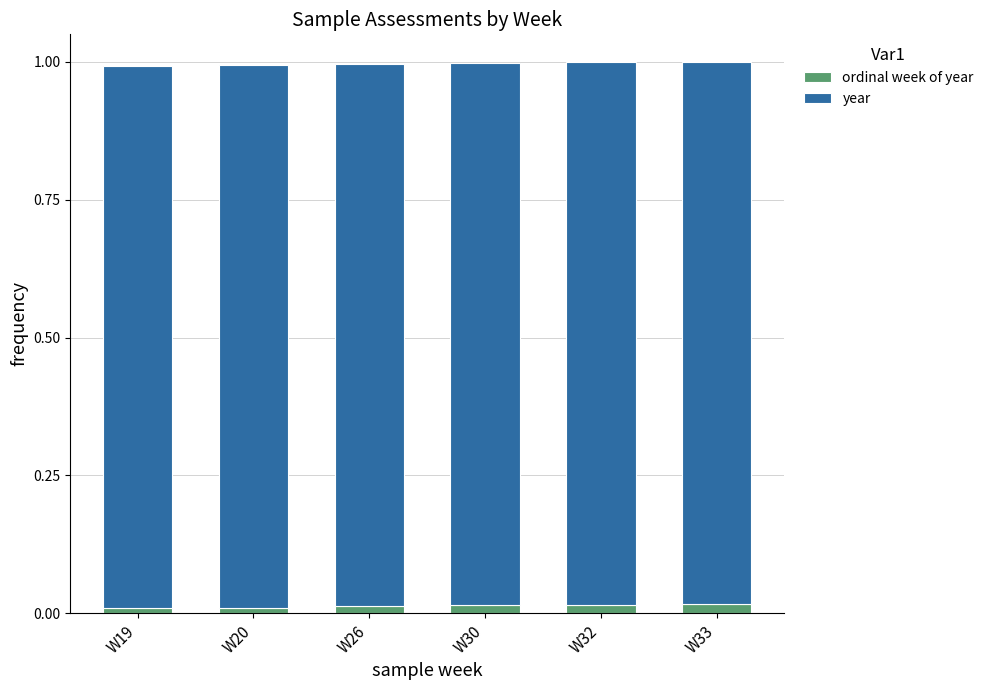

The ordinal week of year series shows 0.0 at W26. True or false?

True